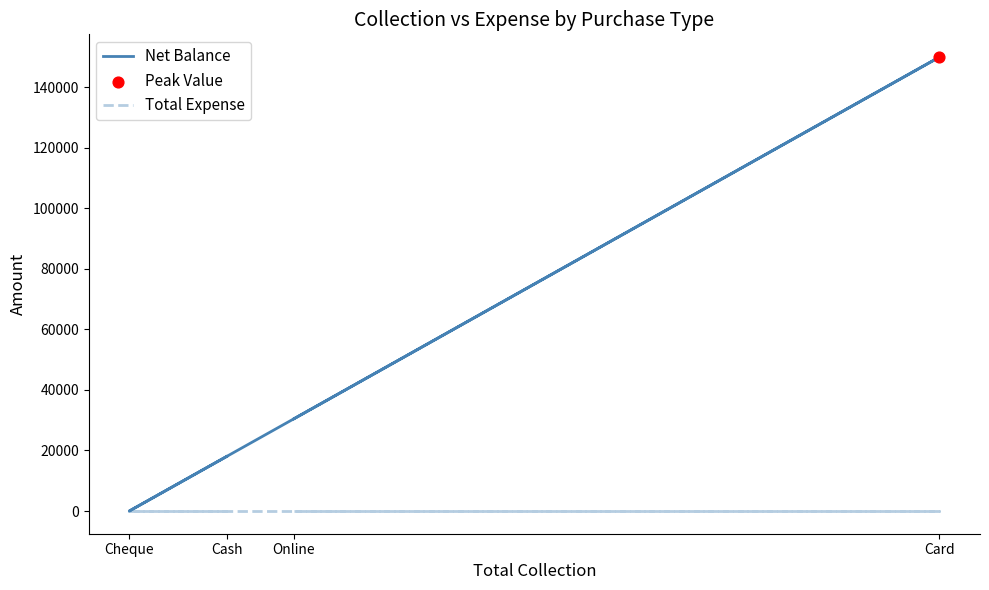

What is the total value across all series at Card?

150000